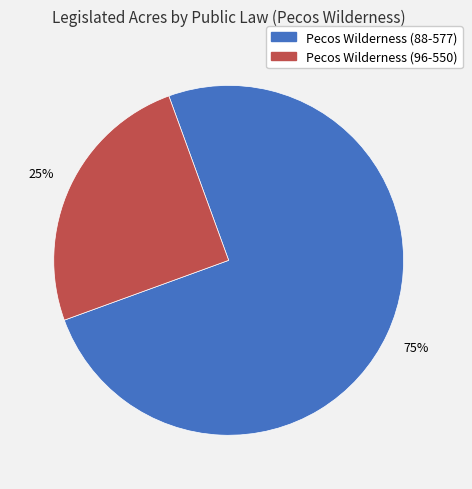

To the nearest percent, what is the difference between the largest and smallest slice percentages?

50%